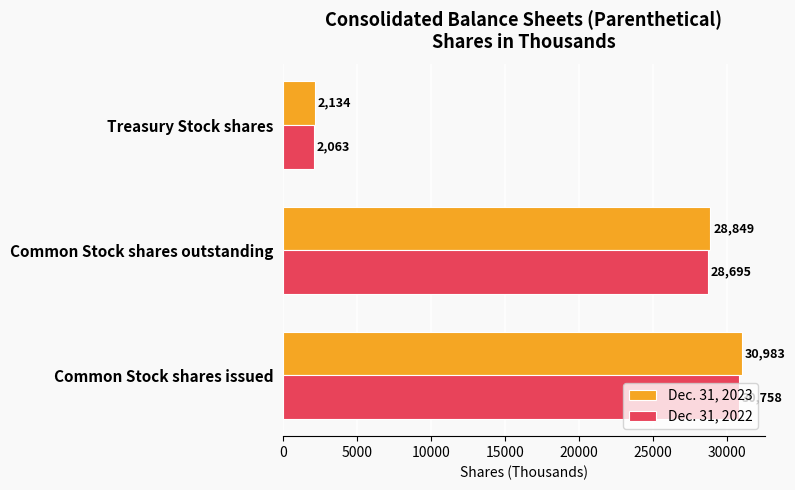

Rank the categories by Dec. 31, 2023 value from lowest to highest.

Treasury Stock shares, Common Stock shares outstanding, Common Stock shares issued